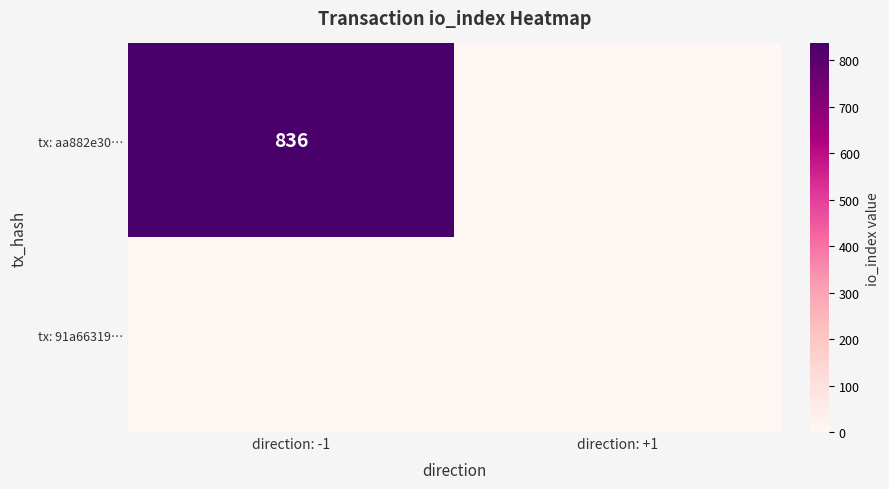

What is the spread (max minus min) of values at direction: -1?

836